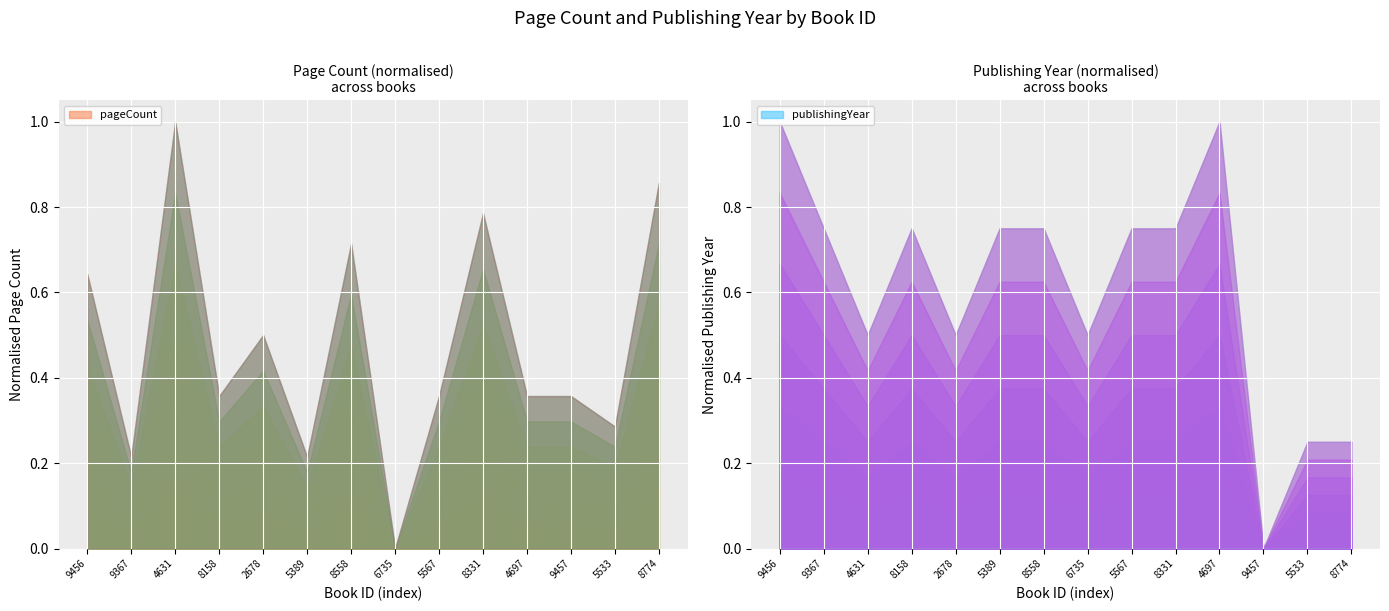

Which series has the largest range (max minus min)?

pageCount